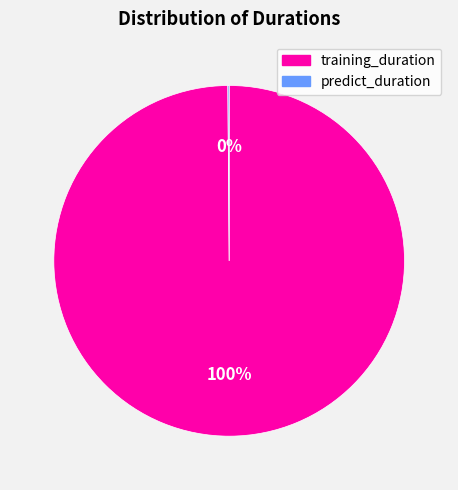

To the nearest percent, what portion does training_duration represent?

100%